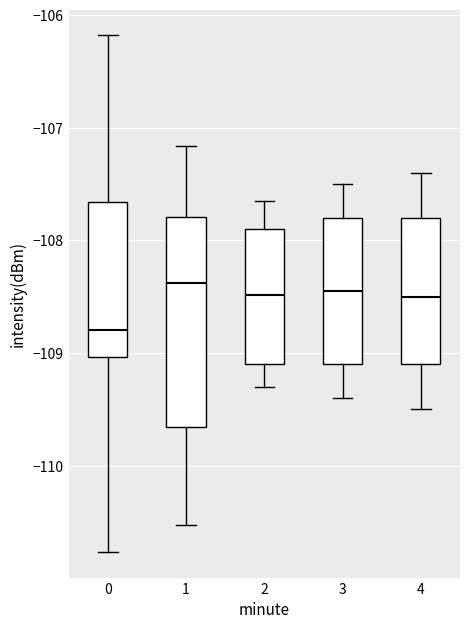

Reading left to right, transcribe this box plot: for each box, give where its median line is, the range the box spans, and where its two whiskers end, as read against the y-axis. The values are not printed on the chart, so give them approximately, as read against the axis.

0: median -108.8, box -109.0 to -107.7, whiskers -110.8 to -106.2
1: median -108.4, box -109.7 to -107.8, whiskers -110.5 to -107.2
2: median -108.5, box -109.1 to -107.9, whiskers -109.3 to -107.6
3: median -108.4, box -109.1 to -107.8, whiskers -109.4 to -107.5
4: median -108.5, box -109.1 to -107.8, whiskers -109.5 to -107.4